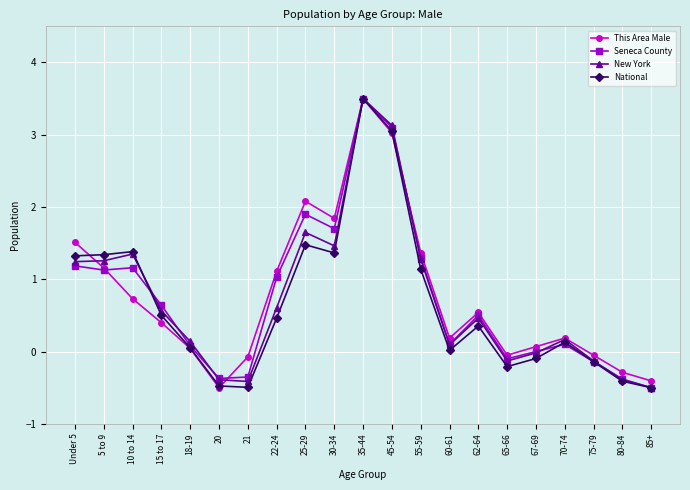

Which series ends up on top after the final intersection of Seneca County and This Area Male?

This Area Male